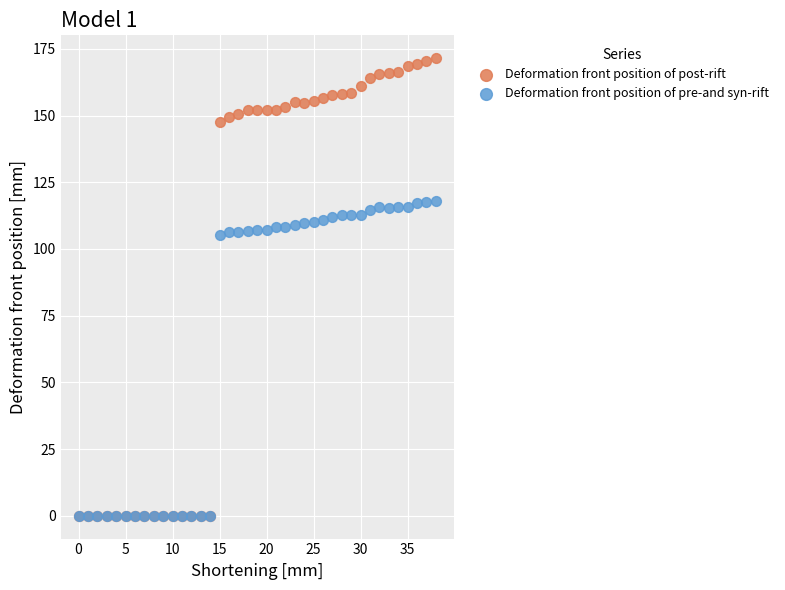

Which series has the widest spread of Y values?

Deformation front position of post-rift